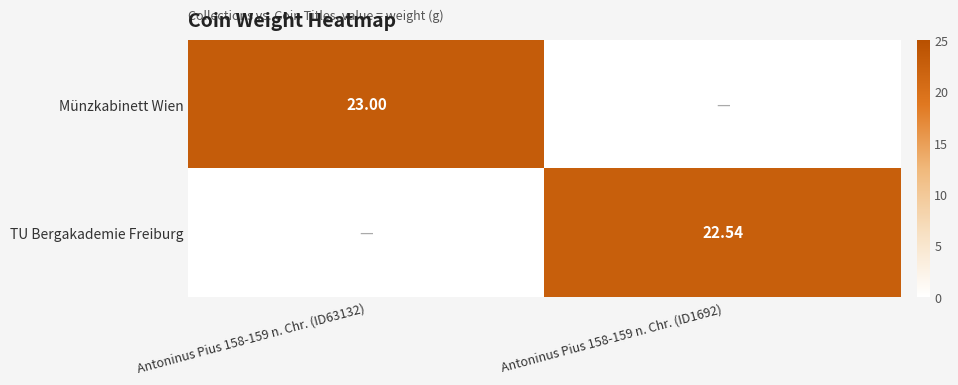

What is the difference between the highest and lowest values at Antoninus Pius 158-159 n. Chr. (ID63132)?

23.0